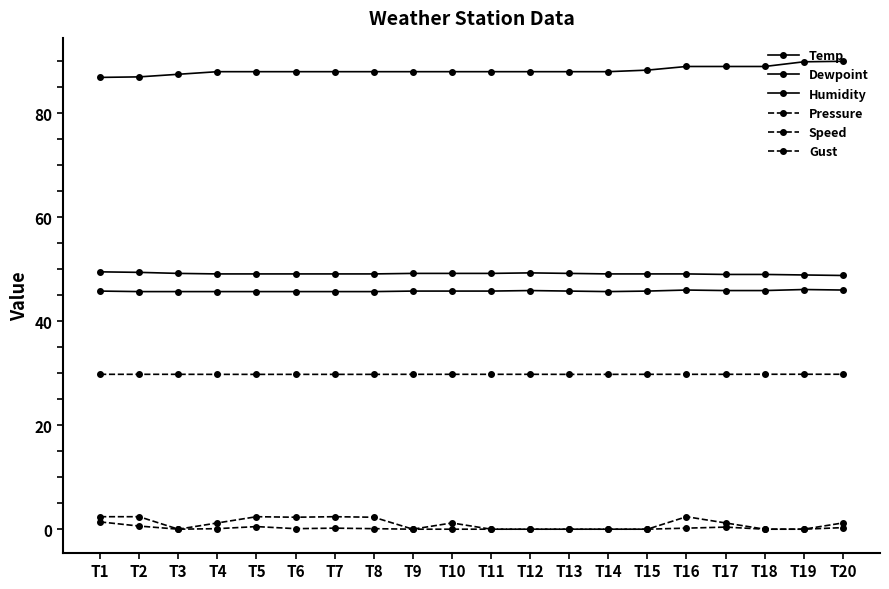

What is the difference between the highest and lowest values at T7?

87.8